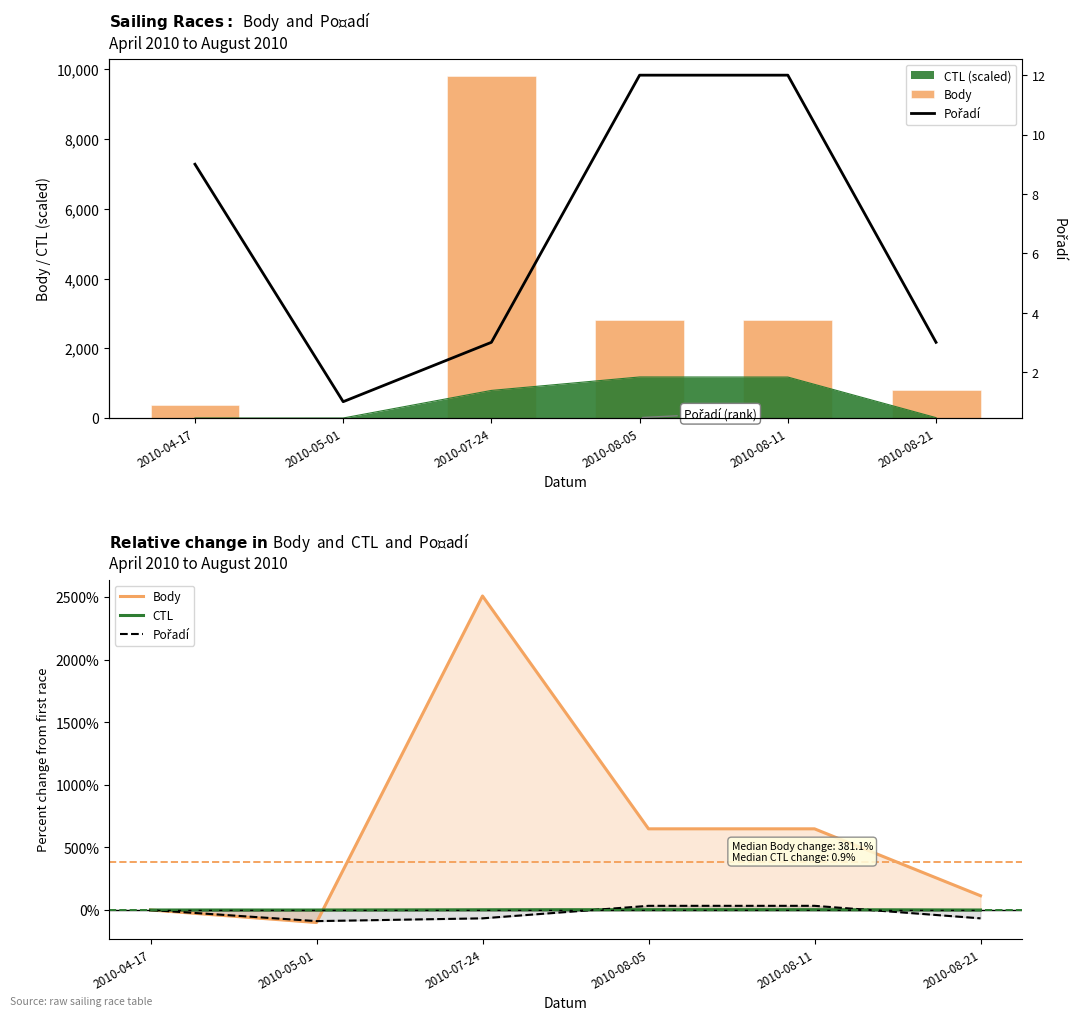

At which label is CTL closest to 1?

2010-07-24